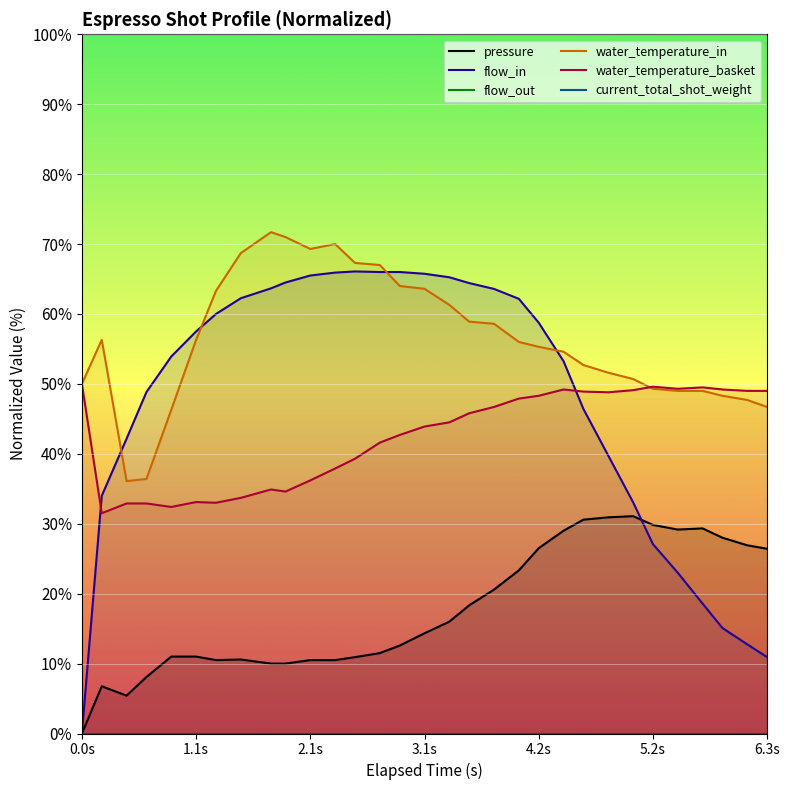

What is the maximum value shown in the chart?

71.7